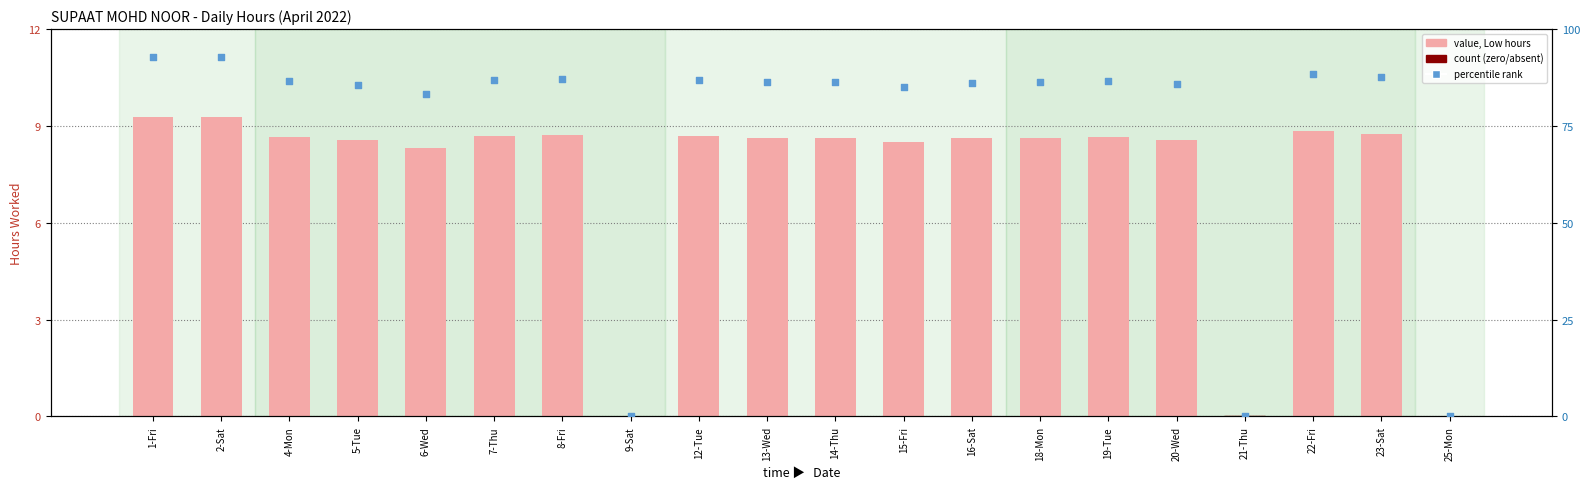

What is the total value across all series at 15-Fri?

93.5